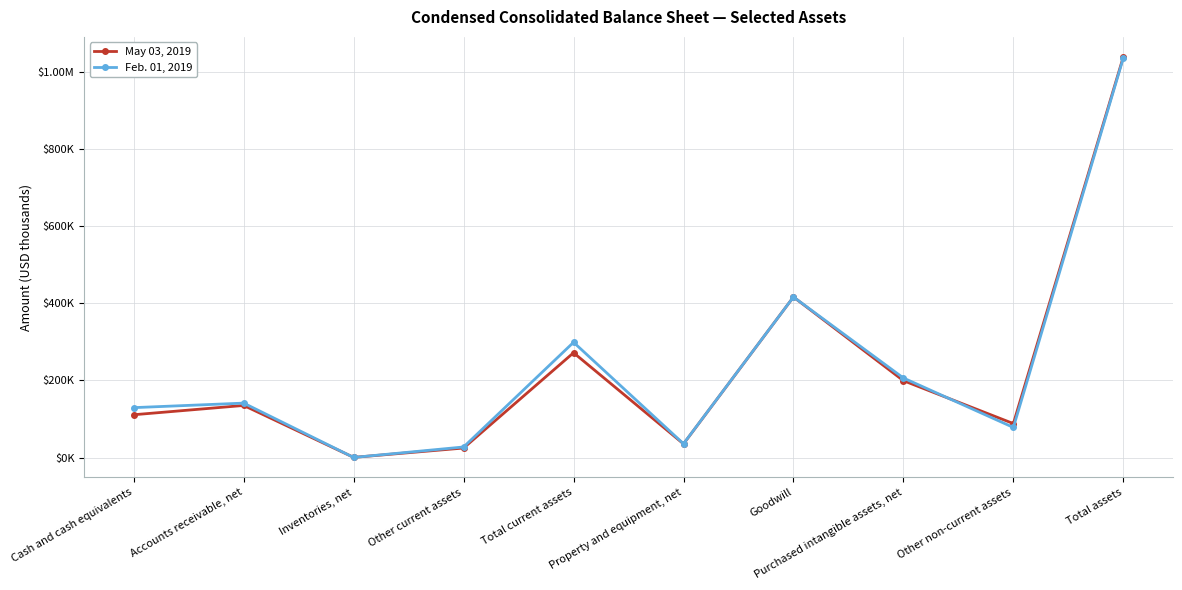

Does the chart have visible grid lines?

Yes